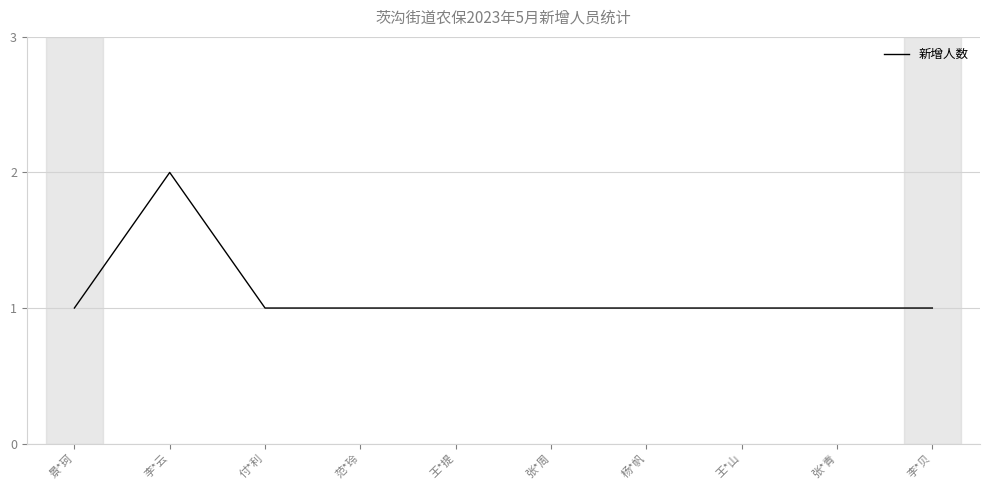

The chart shows a value of 1 at 付*利. True or false?

True